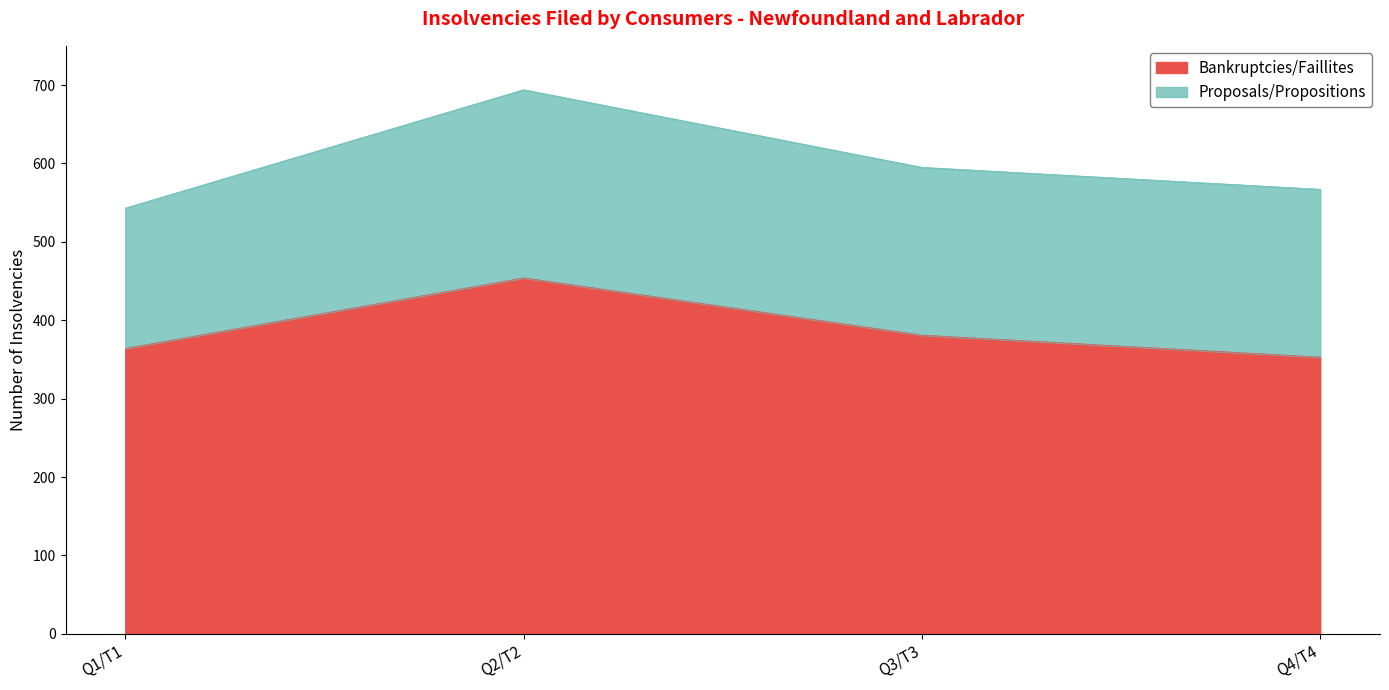

What value does the data have at Q4/T4, to the nearest 5?

355